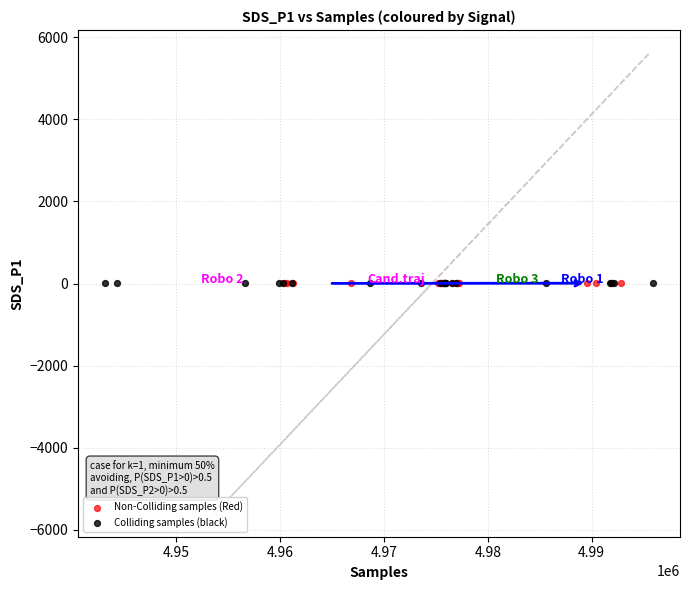

Which series has the largest Y range (max minus min)?

Colliding samples (black)